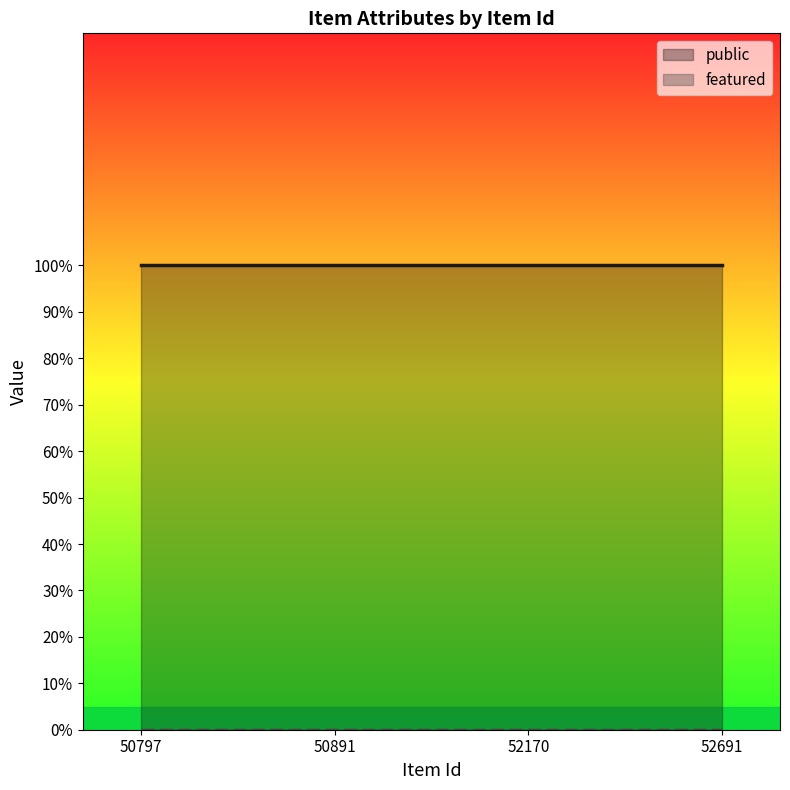

Reading left to right, what are all the values shown in this chart?

public: 50797=1	50891=1	52170=1	52691=1
featured: 50797=0	50891=0	52170=0	52691=0